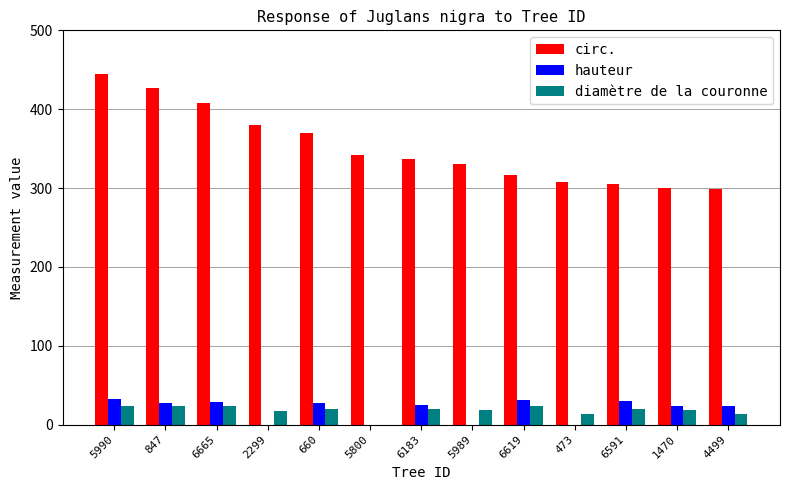

What is the total value across all series at 660?

417